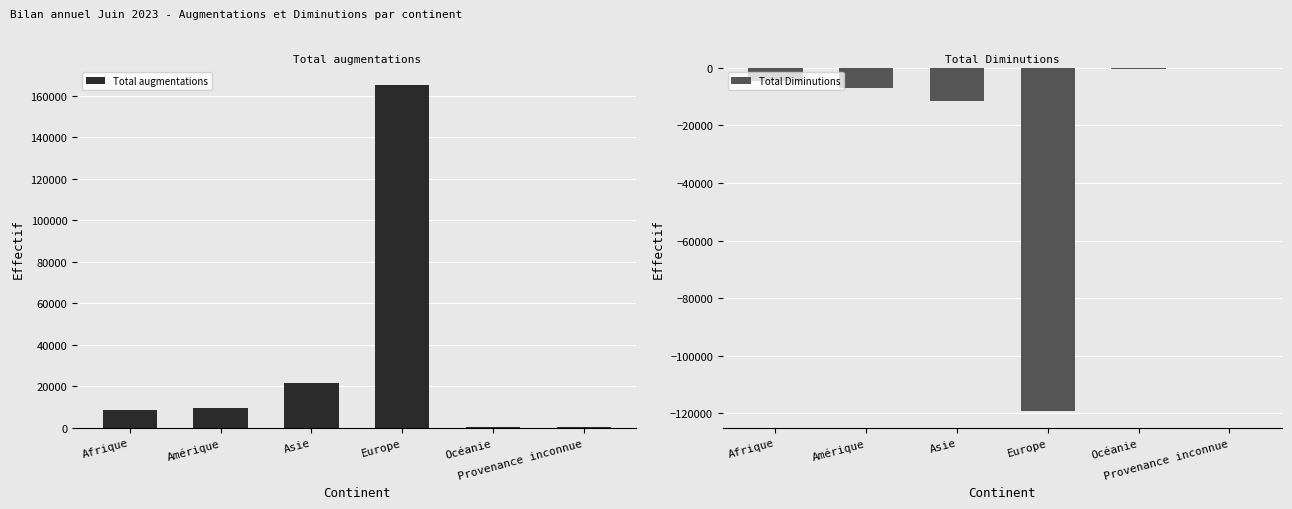

At which category is the sum across all series the highest?

Europe